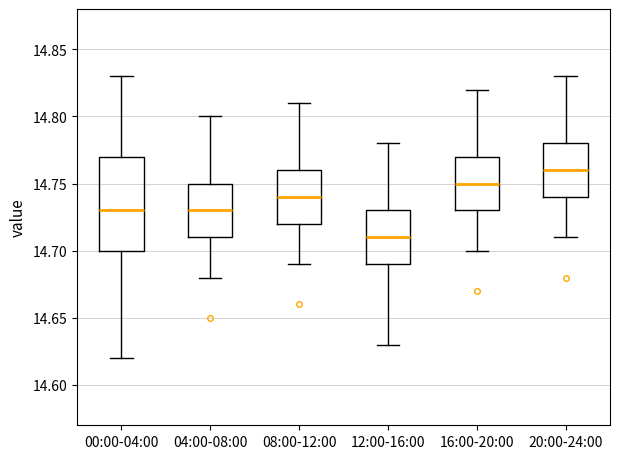

Which box's median line is the lowest?

12:00-16:00